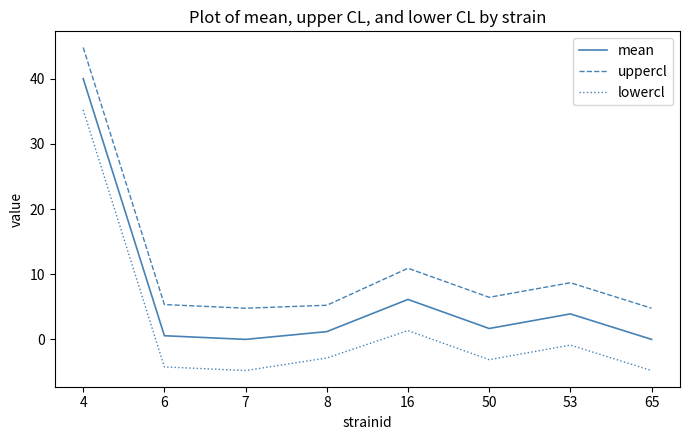

What is the difference between the highest and lowest values at 16?

9.6